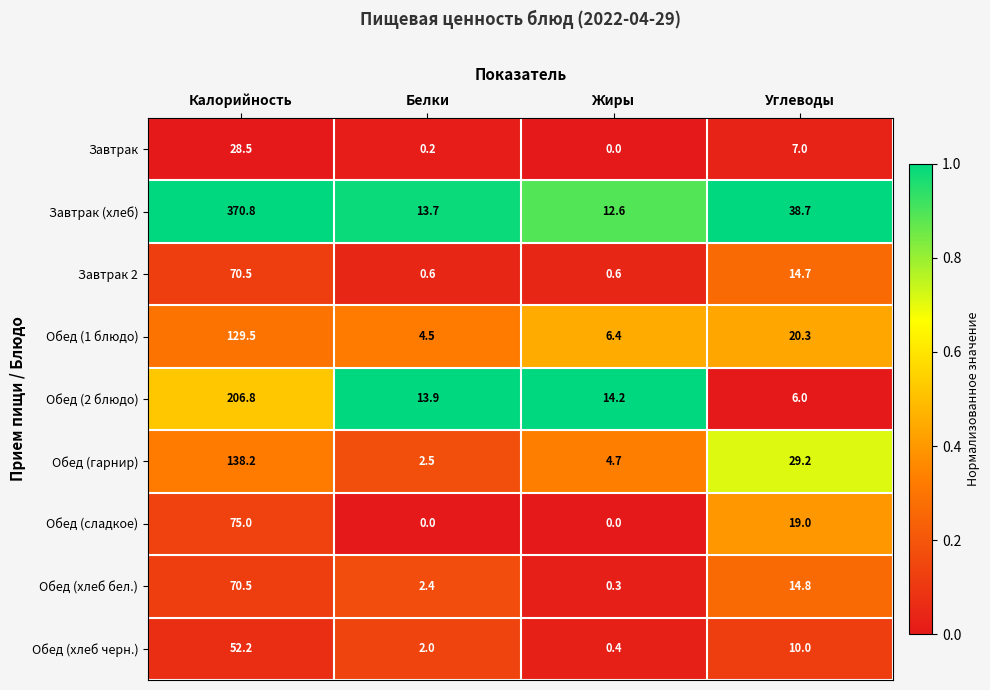

What is the greatest value displayed?

370.8